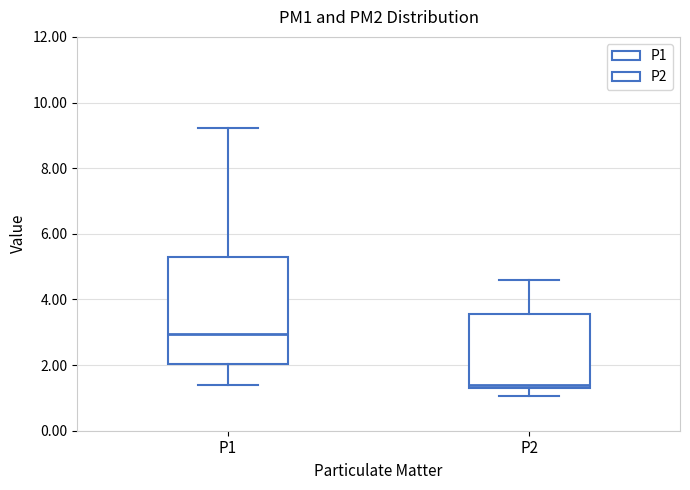

Reading left to right, transcribe this box plot: for each box, give where its median line is, the range the box spans, and where its two whiskers end, as read against the y-axis. The values are not printed on the chart, so give them approximately, as read against the axis.

P1: median 3.0, box 2.0 to 5.4, whiskers 1.4 to 9.2
P2: median 1.4 (just above the box's lower edge), box 1.4 to 3.6, whiskers 1.0 to 4.6